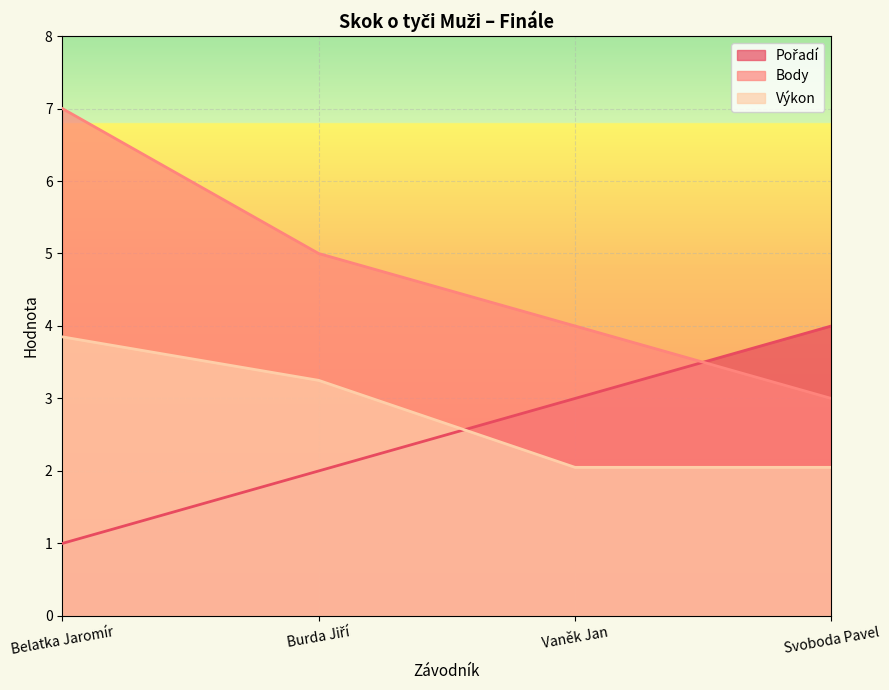

What is the maximum value for Pořadí?

4.0